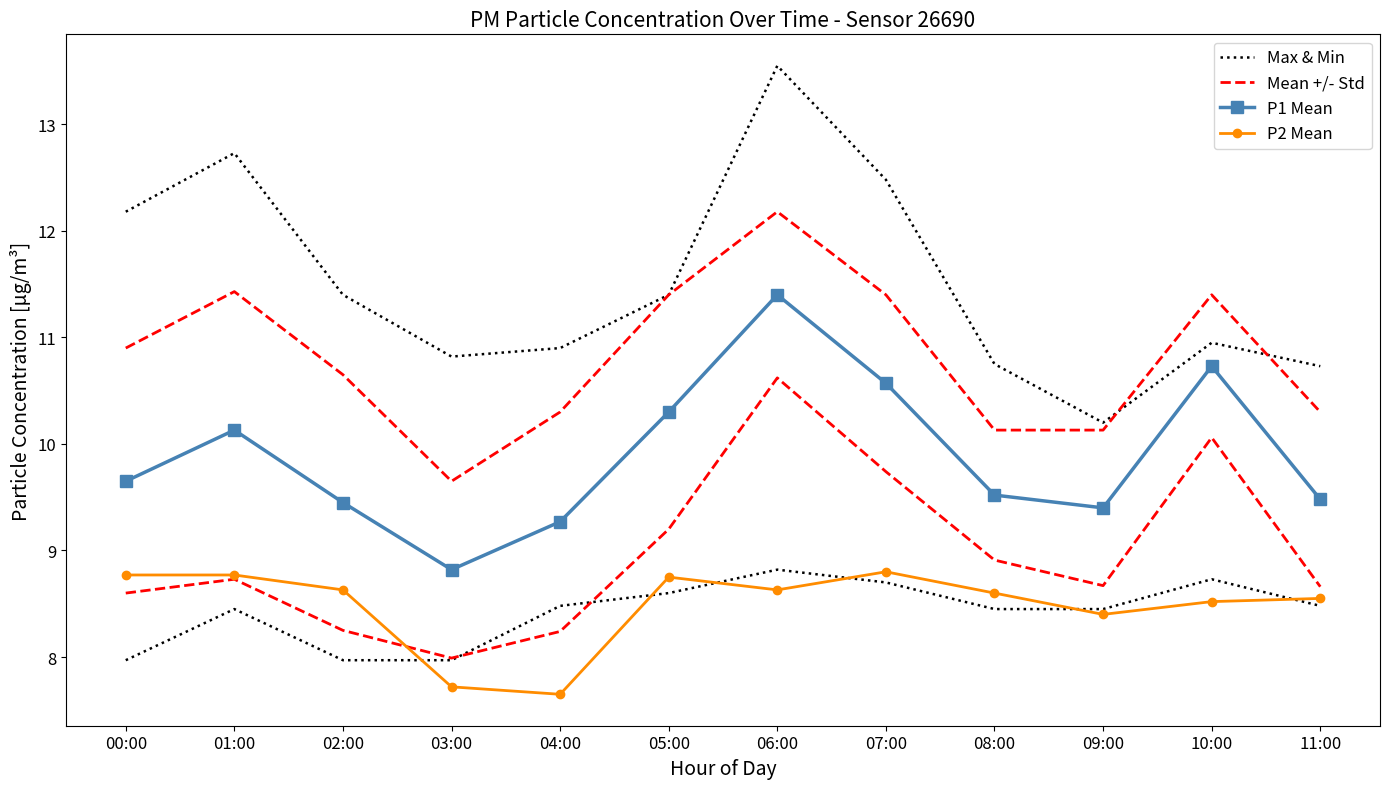

What is the total value across all series at 05:00?

41.9